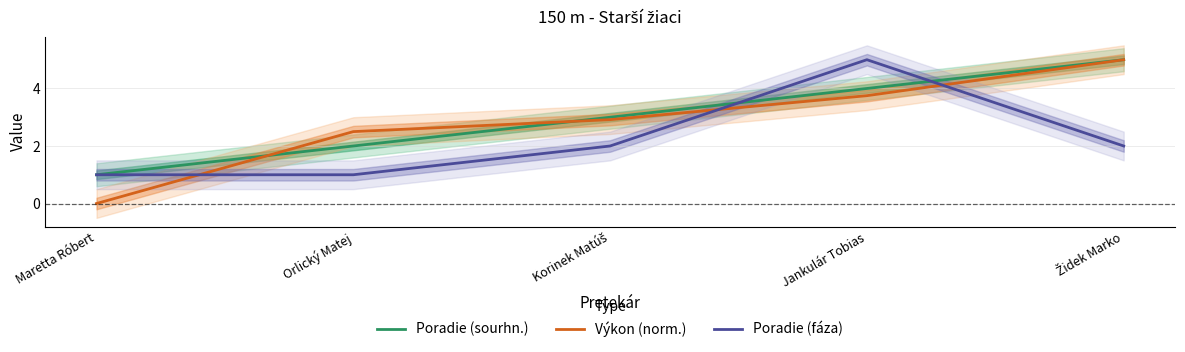

Reading right to left, list all the values displayed in this chart.

Poradie (sourhn.): 5.0	4.0	3.0	2.0	1.0
Výkon (norm.): 5.0	3.7	2.9	2.5	0.0
Poradie (fáza): 2.0	5.0	2.0	1.0	1.0